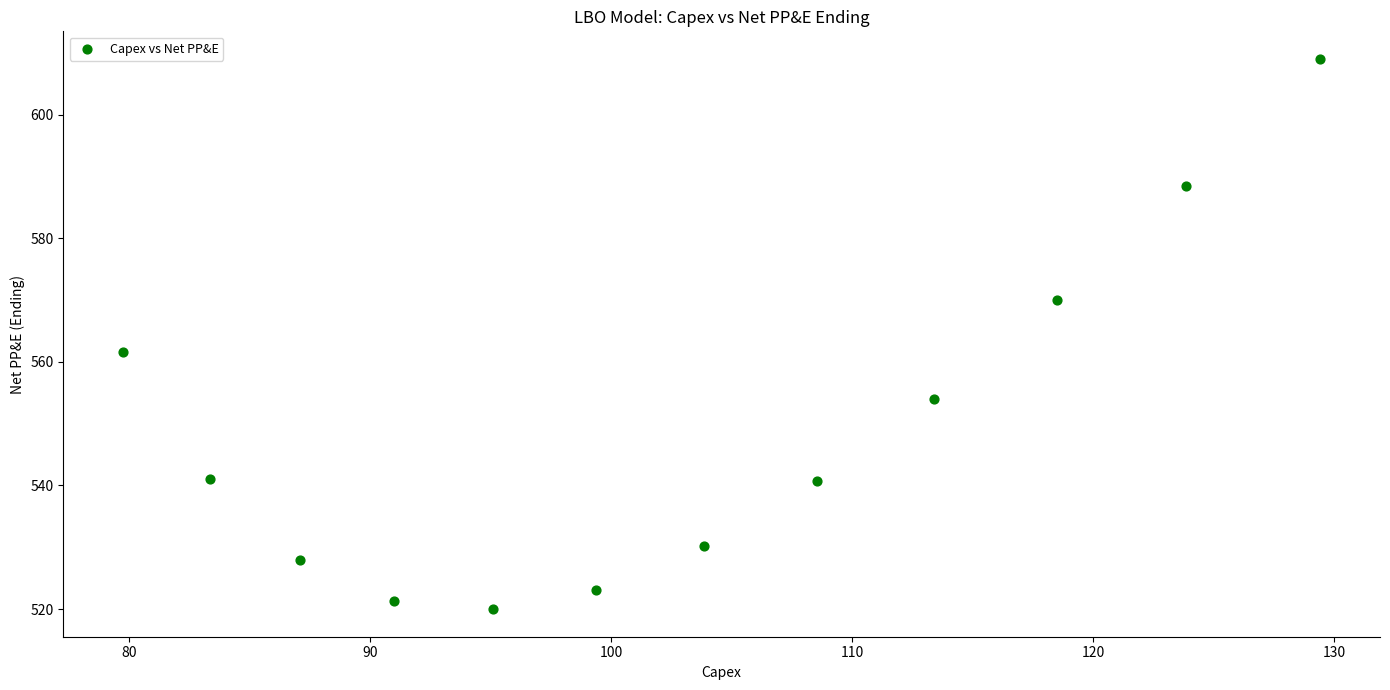

What Y value in the scatter plot is closest to 564?

561.5